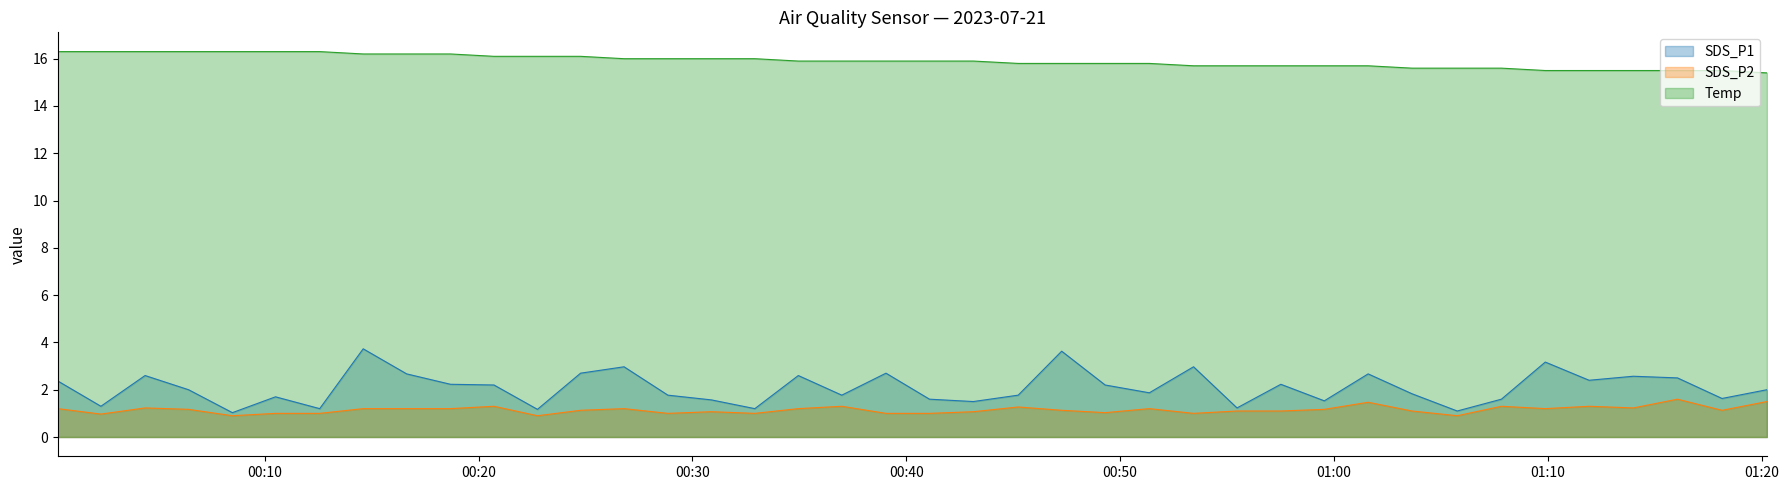

The SDS_P2 series shows 1.2 at 2023/07/21 01:14:00. True or false?

True